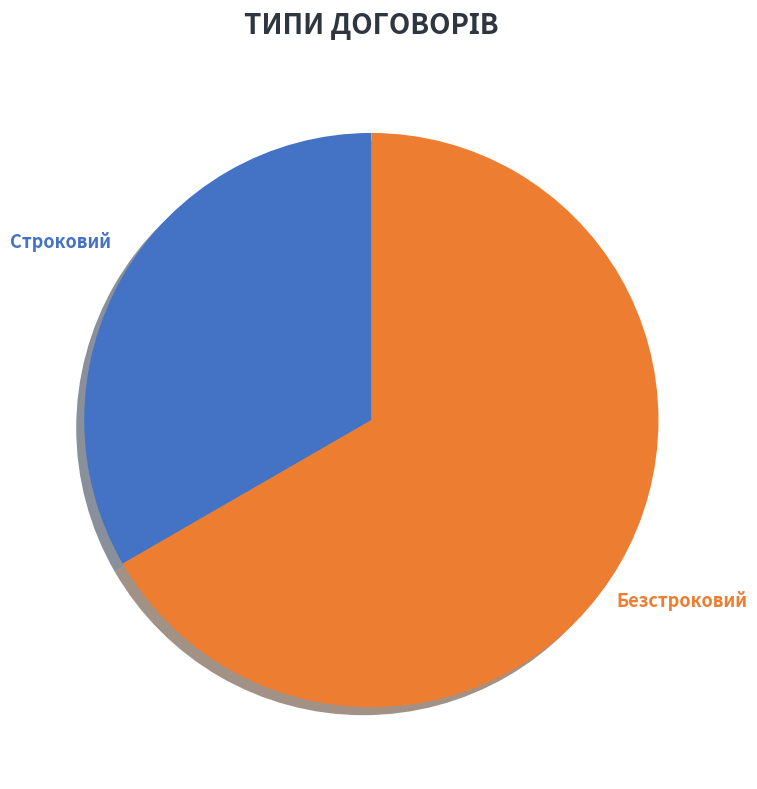

How many segments does this pie chart have?

2